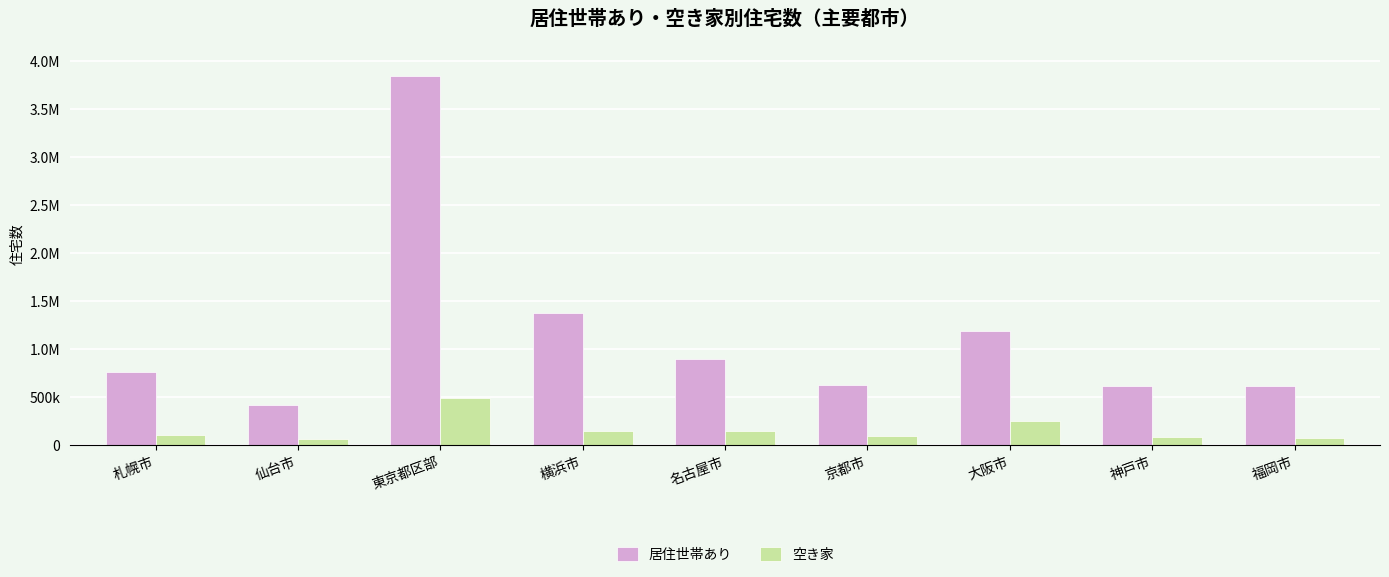

What is the difference between the second highest and minimum values in the 居住世帯あり series?

950220